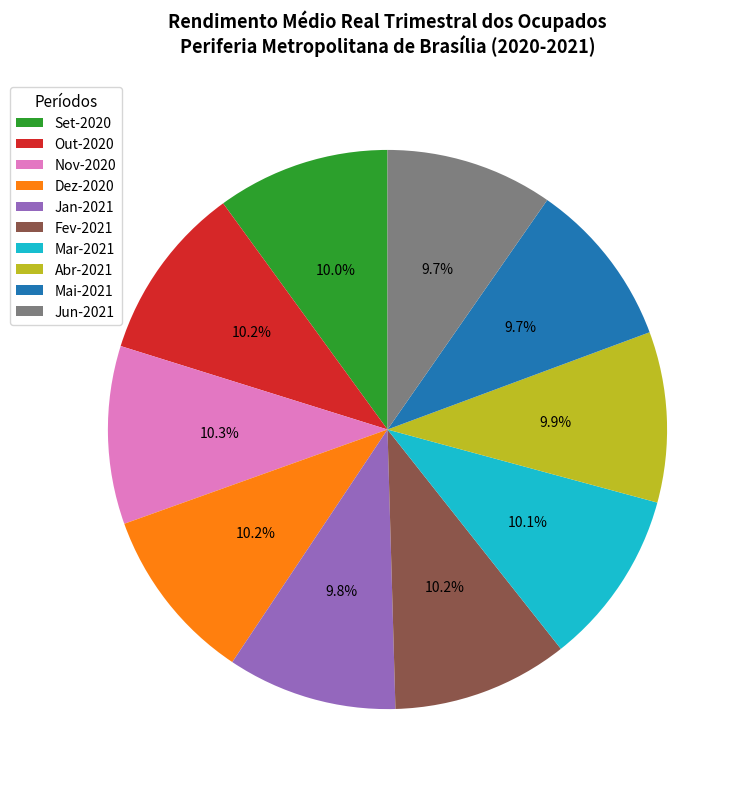

True or false: Mai-2021 accounts for 1% of the total.

False